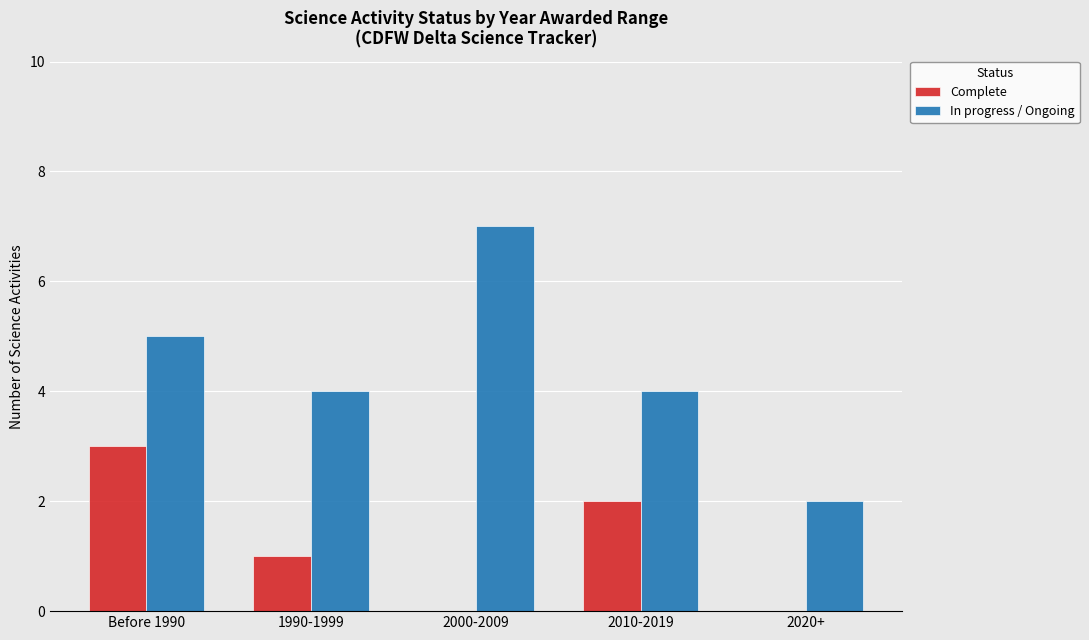

What are all the series names shown in the legend?

Complete, In progress / Ongoing